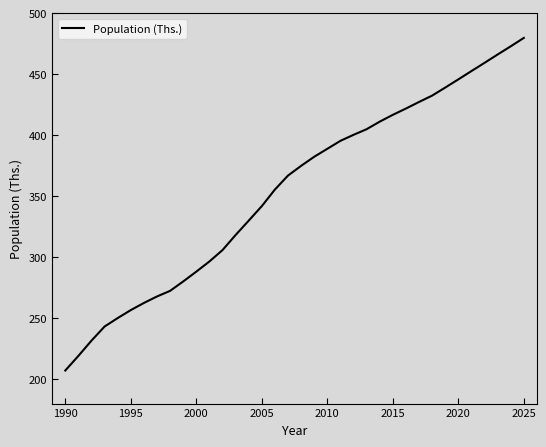

What is the difference between the maximum and minimum values?

272.7